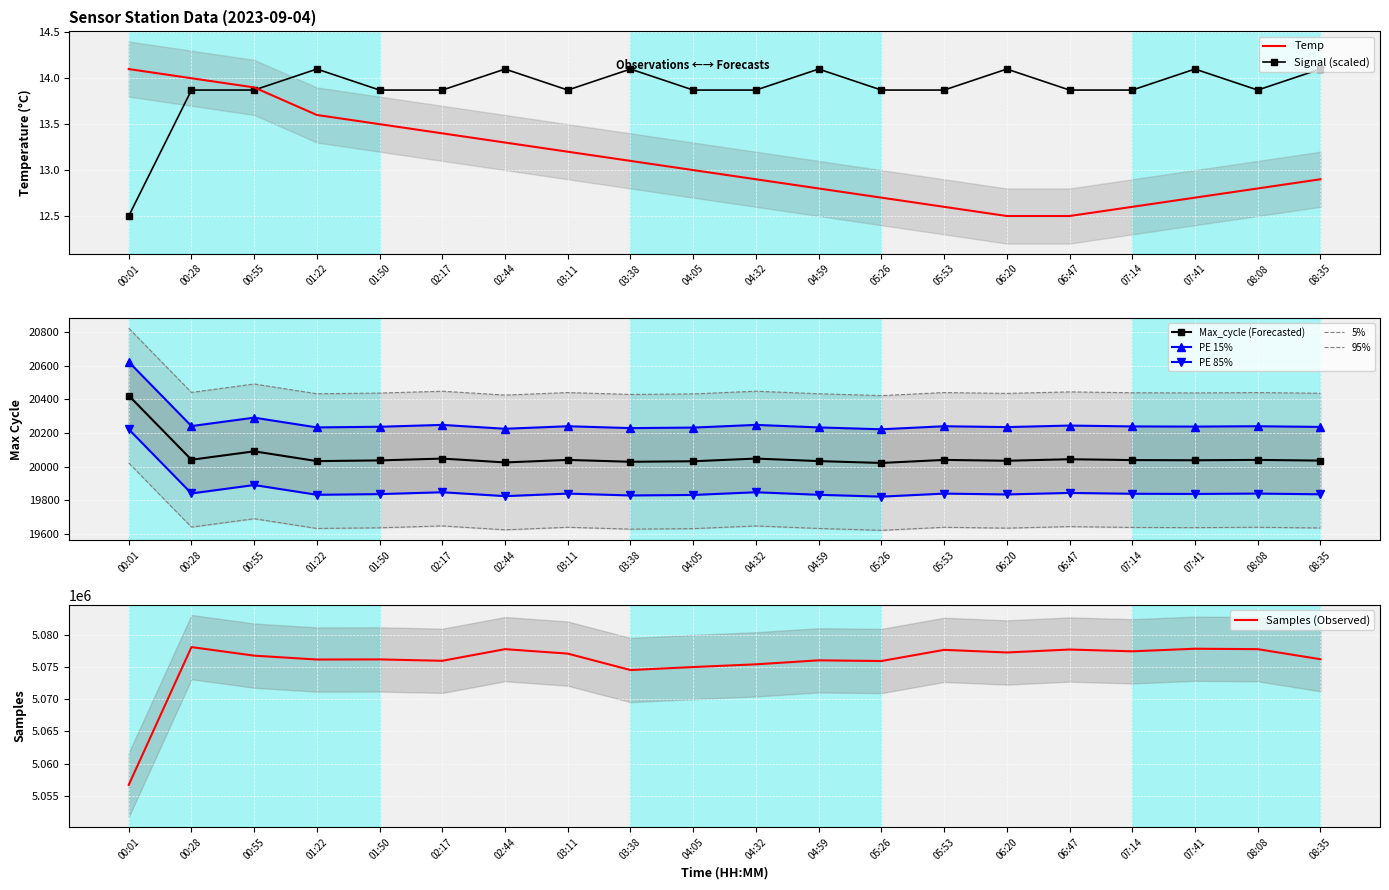

What is the sum of the Signal values at 08:35 and 00:28?

28.0